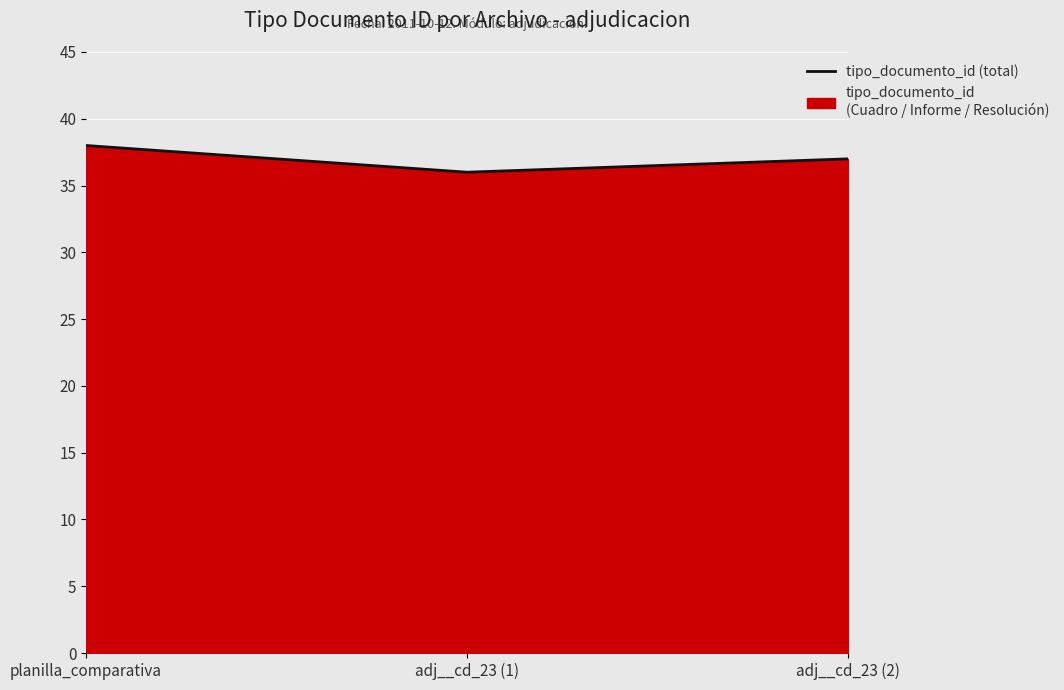

Rank the categories by value from highest to lowest.

planilla_comparativa, adj__cd_23 (2), adj__cd_23 (1)